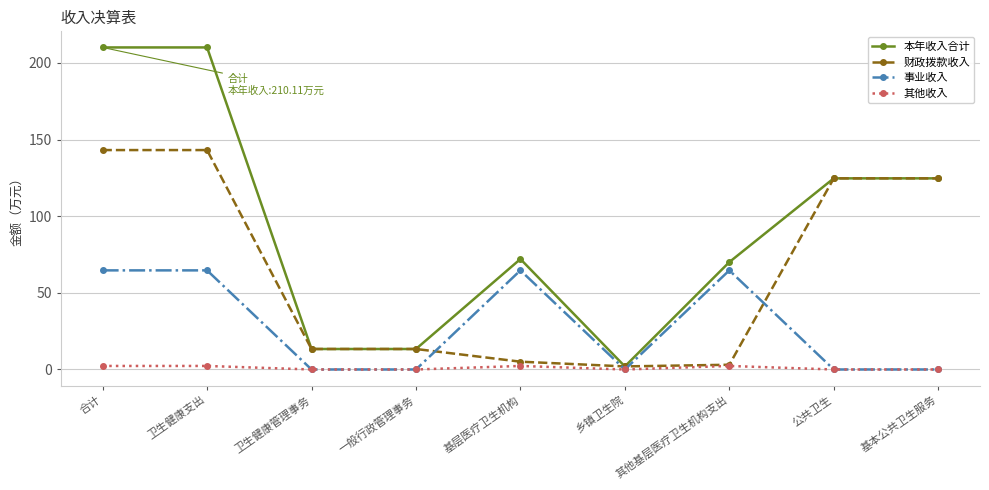

What is the difference between the maximum and minimum values in the 本年收入合计 series?

208.1